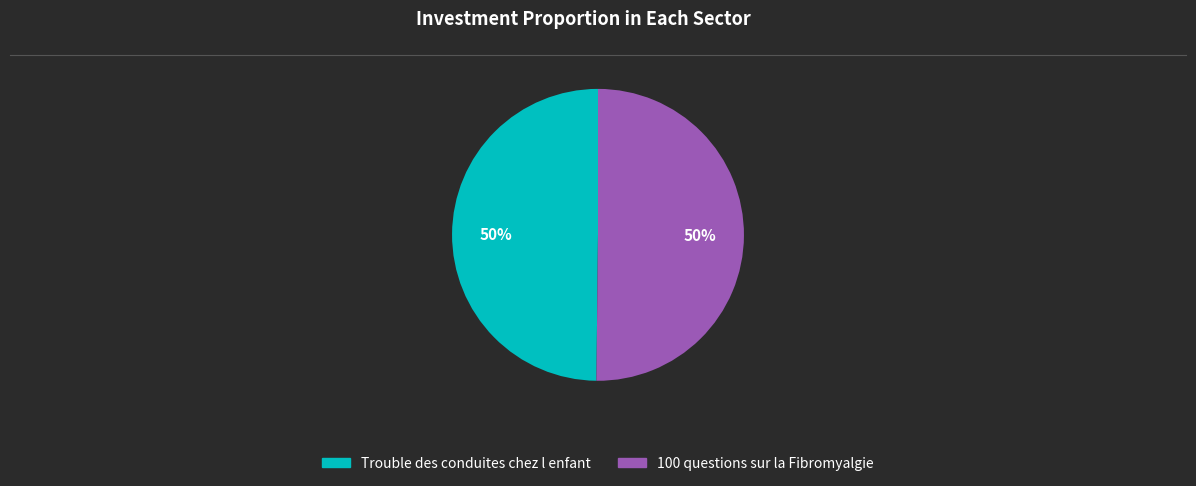

Approximately how many times larger is the value at Trouble des conduites chez l enfant compared to 100 questions sur la Fibromyalgie?

1.0